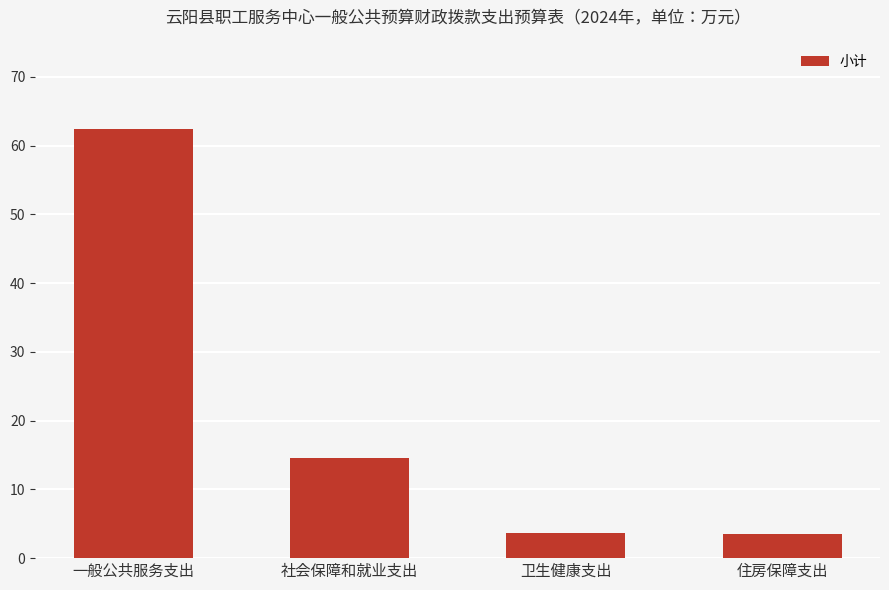

True or false: the data shows 14.6 at 社会保障和就业支出.

True